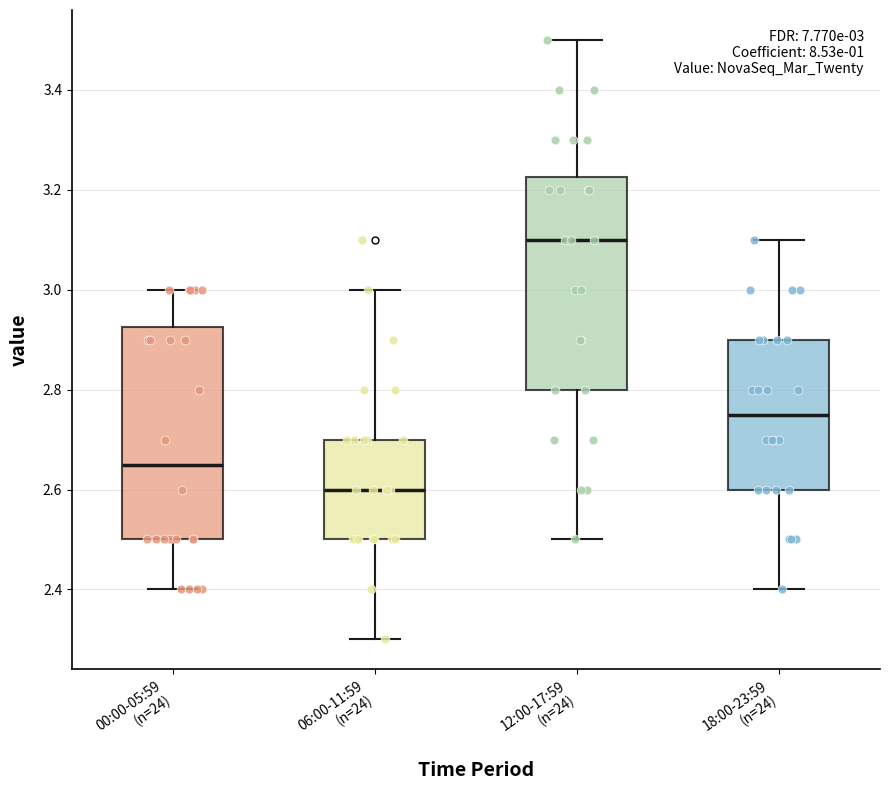

Which box's median line is the highest?

12:00-17:59 (n=24)